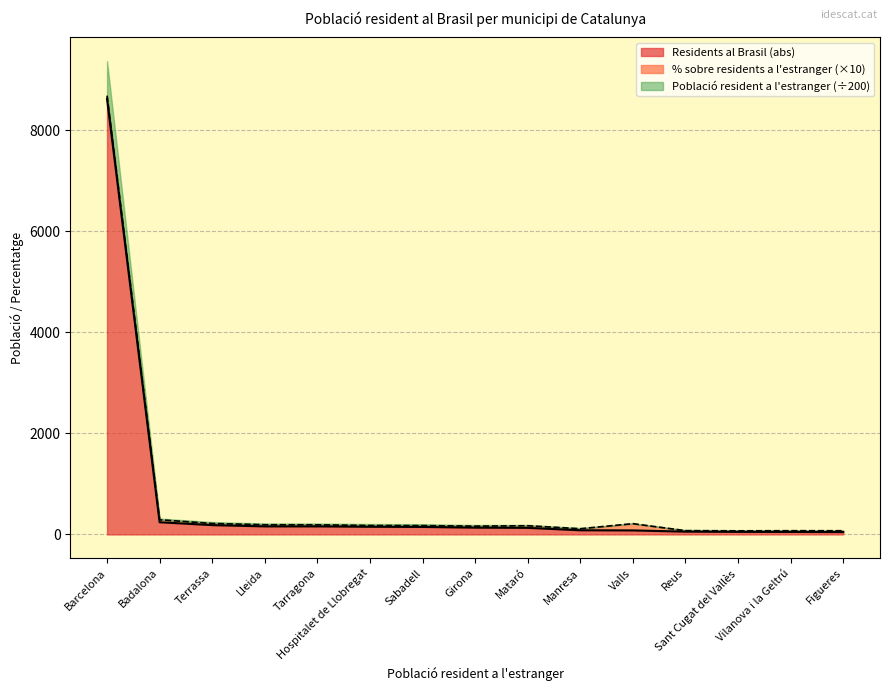

What position from the left is Barcelona?

1